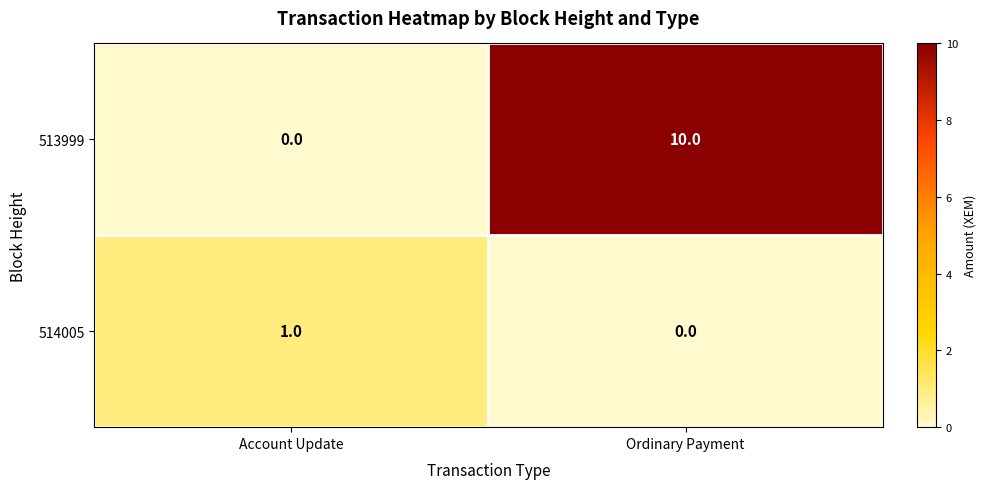

At which label is 513999 closest to 5?

Account Update